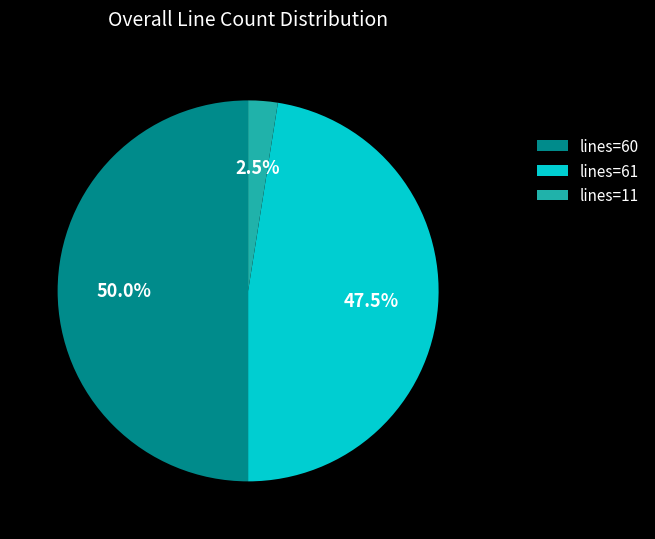

What is the smallest slice in the pie chart?

lines=11